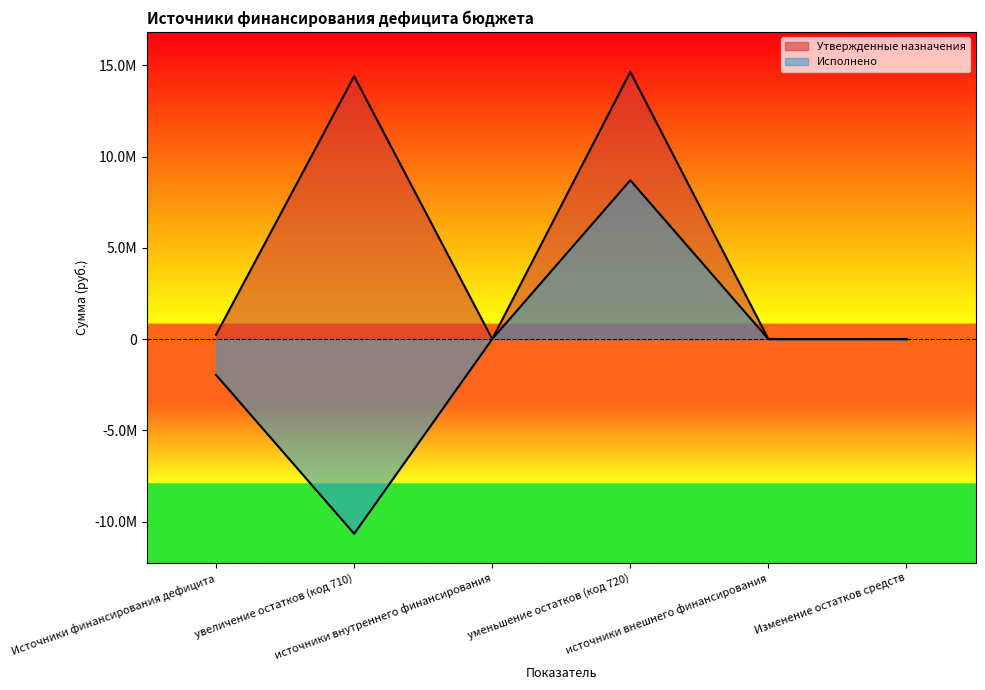

True or false: Утвержденные назначения and Исполнено intersect in this chart.

False